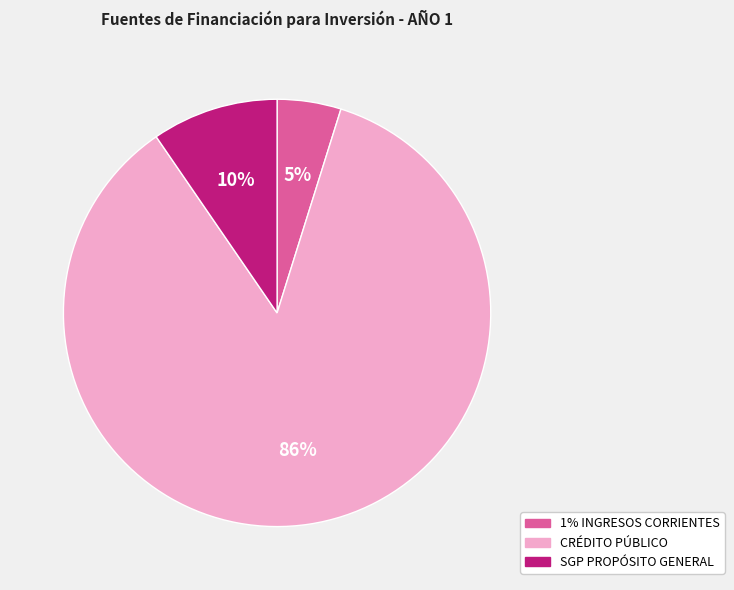

Count the number of slices in the pie.

3